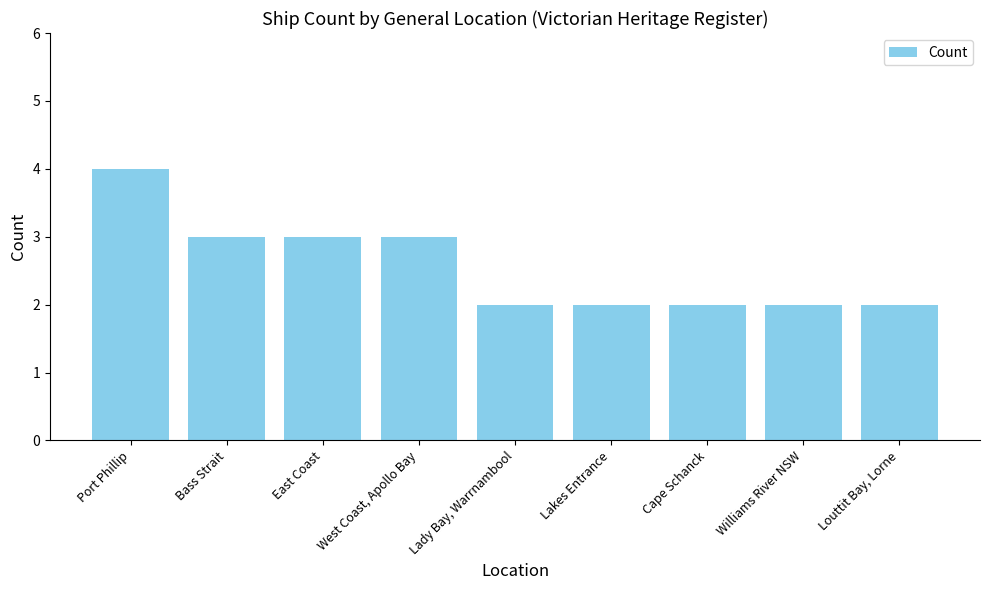

Does the chart contain stacked bars?

No